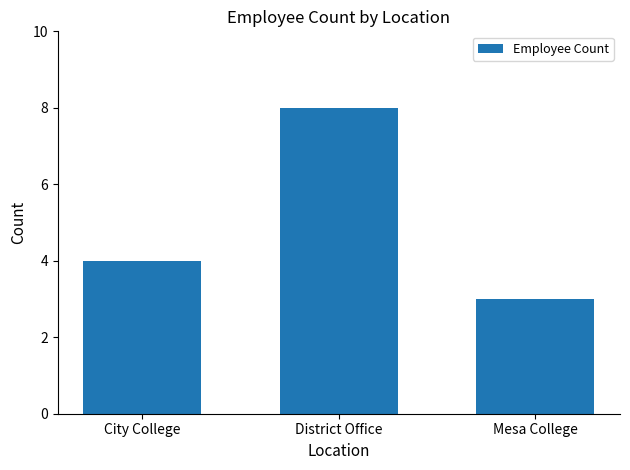

Count the values in the range 3 to 8.

3